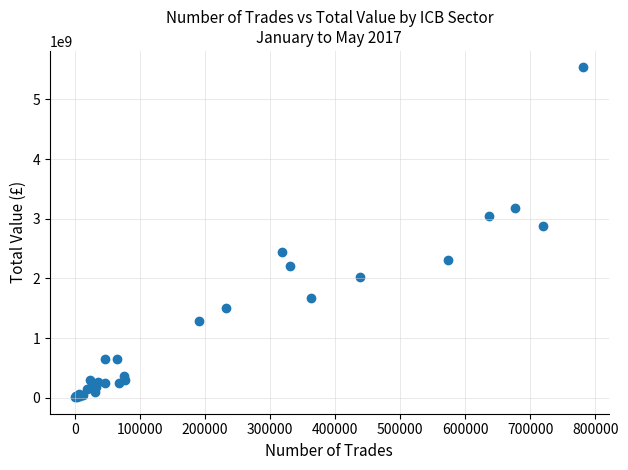

What Y value in the scatter plot is closest to 2772606251?

2875092662.0